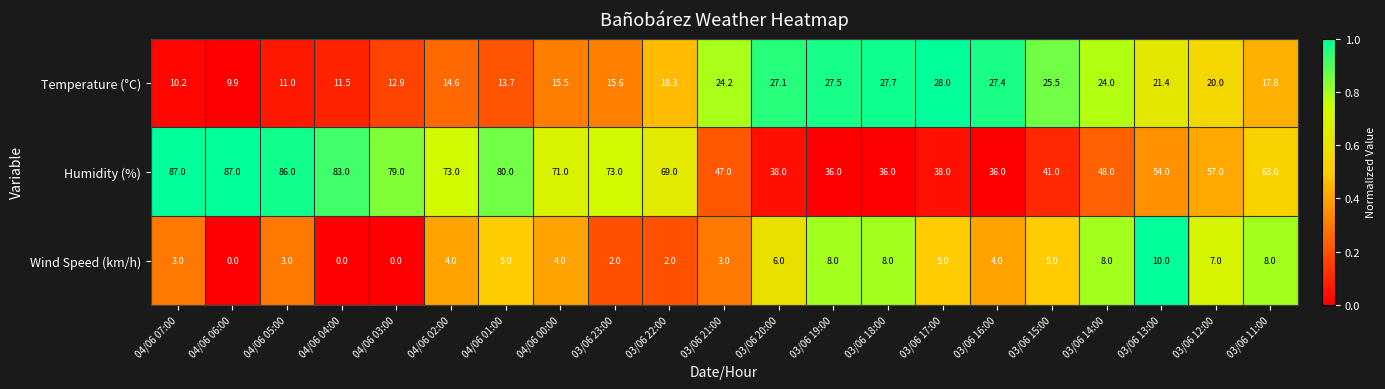

Is it true that Temperature (°C) equals 6.1 at 04/06 04:00?

False